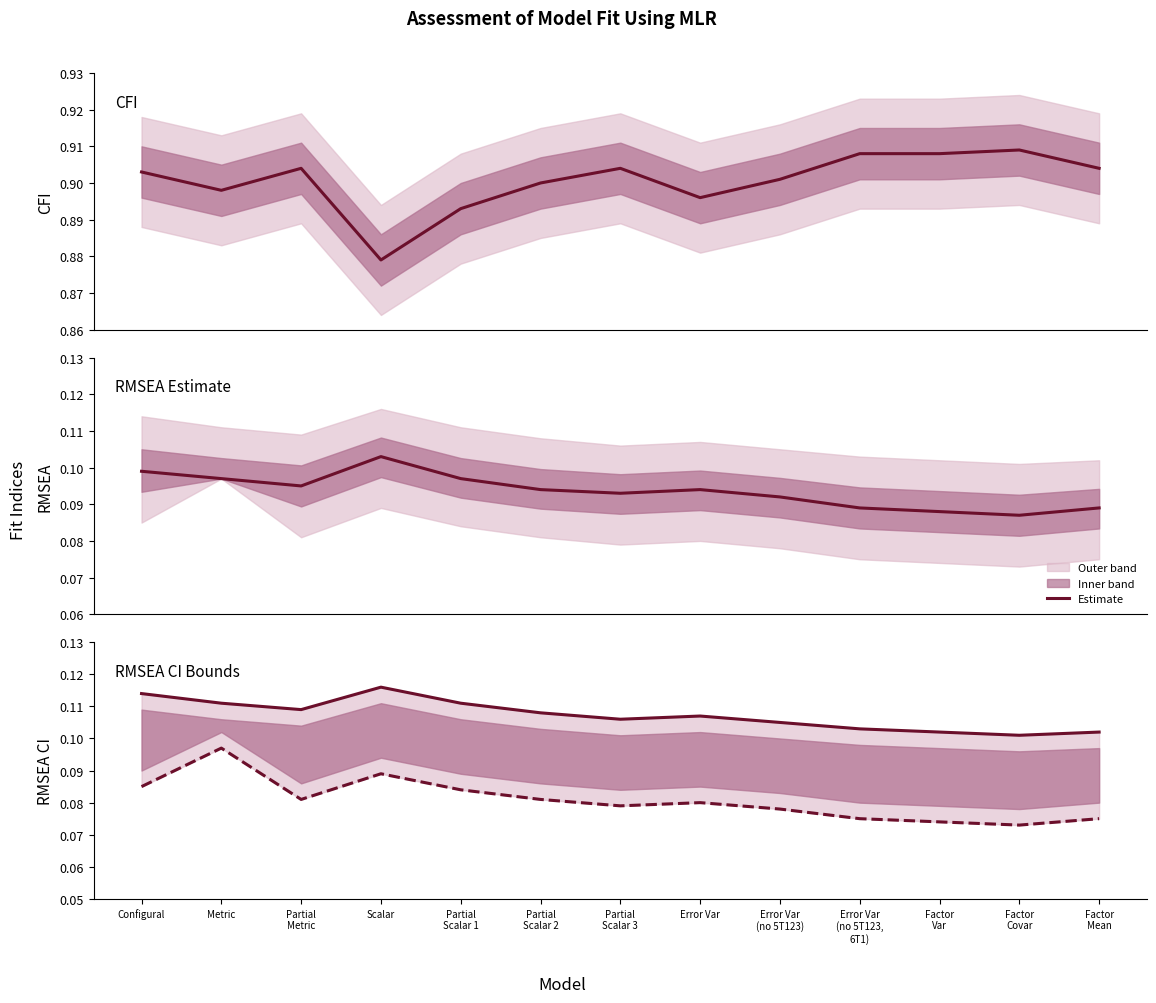

At which label is RMSEA Lower CI closest to 0?

Factor
Covar